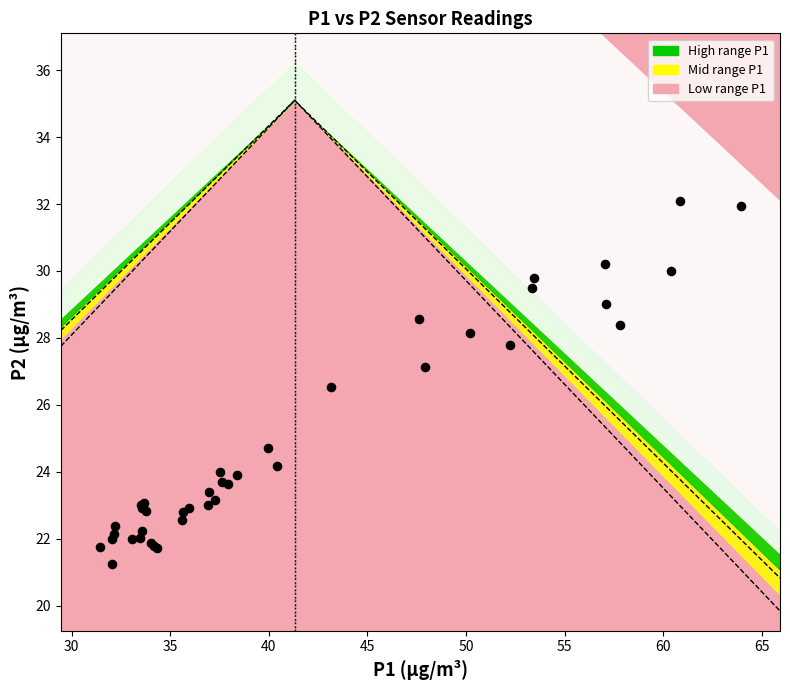

What Y value in the scatter plot is closest to 26?

26.5